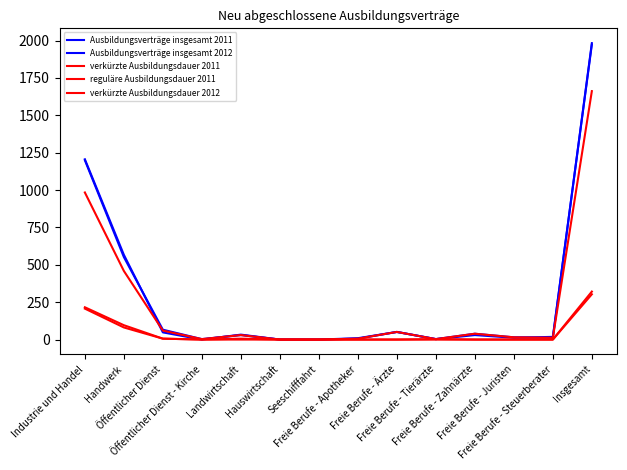

How many lines are shown in the chart?

5